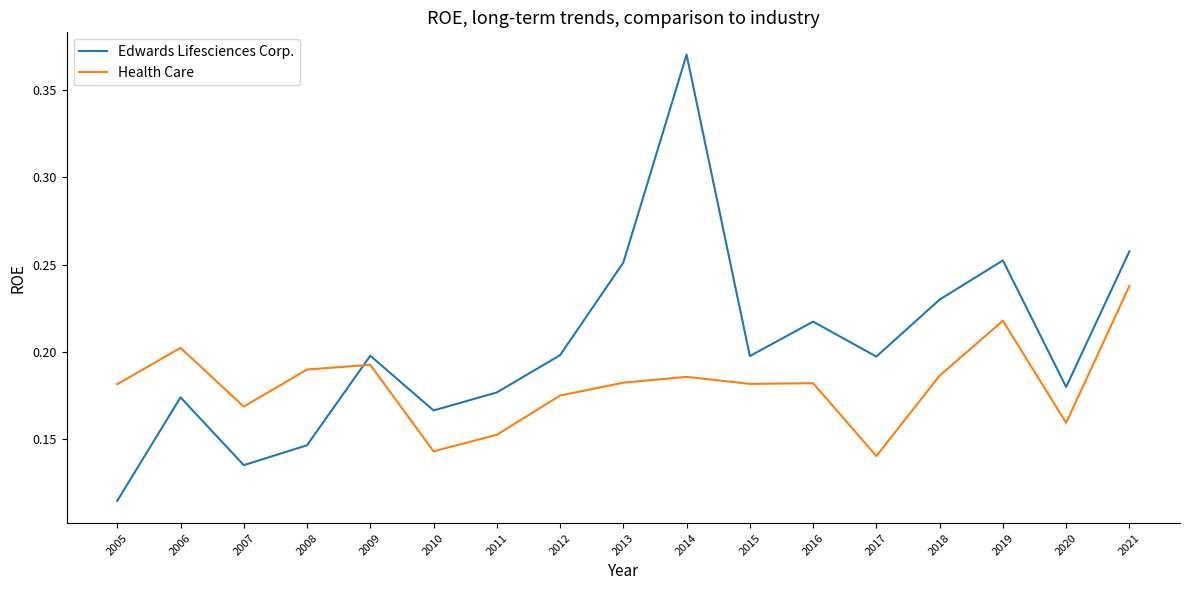

The value of Edwards Lifesciences Corp. at 2015 is 0.2. True or false?

True